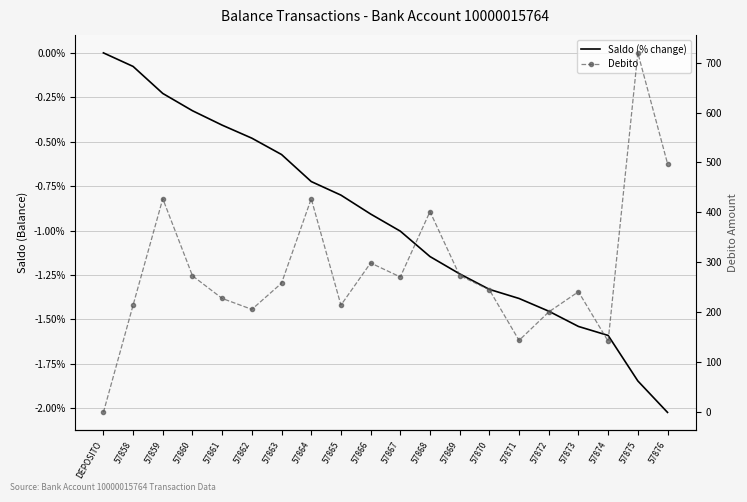

List the series in order of their overall mean, lowest first.

Saldo (% change), Debito